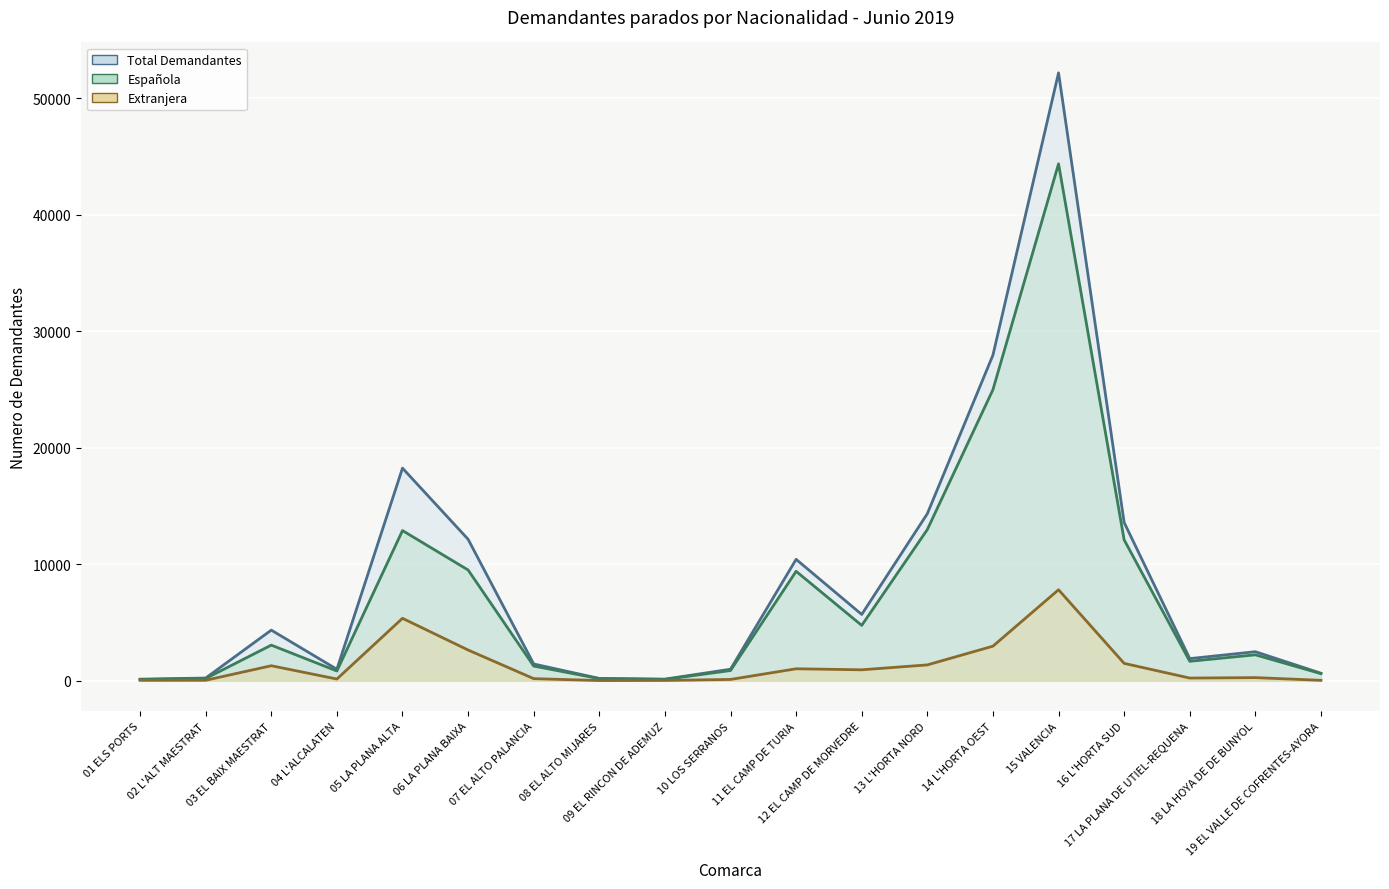

Where does the Extranjera series first go above 268?

03 EL BAIX MAESTRAT